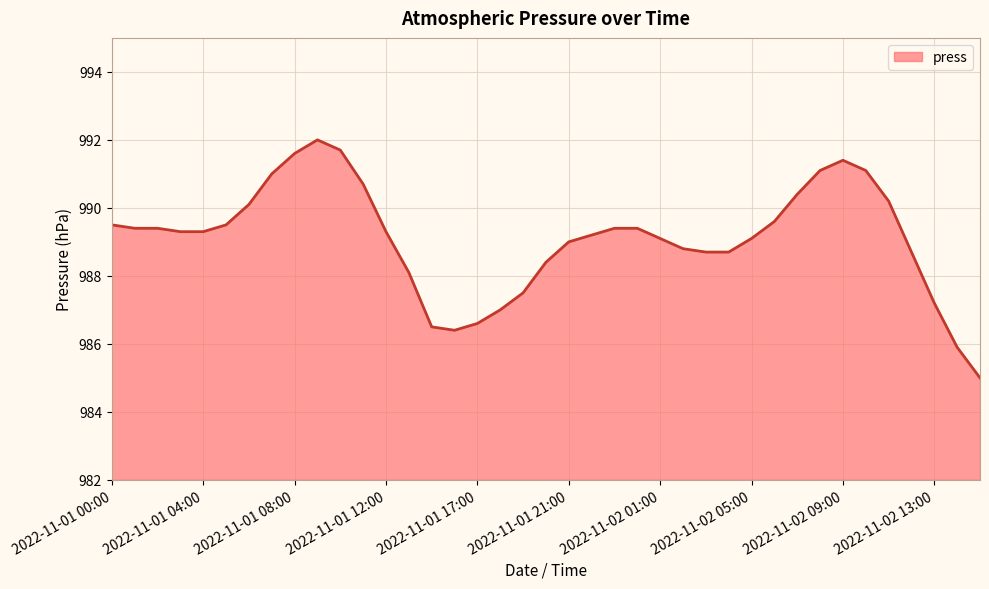

What is the minimum value shown in the chart?

985.0